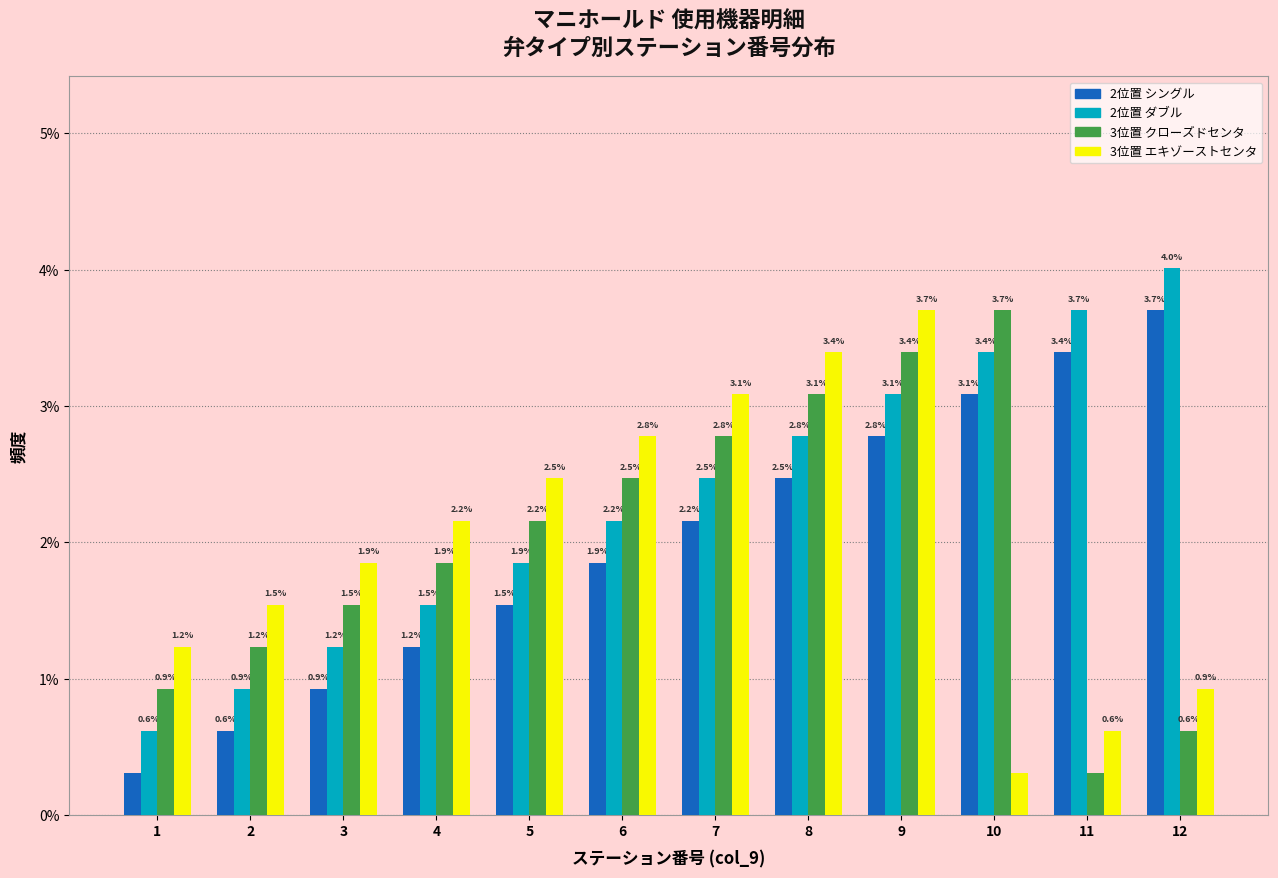

What is the greatest value displayed?

4.0